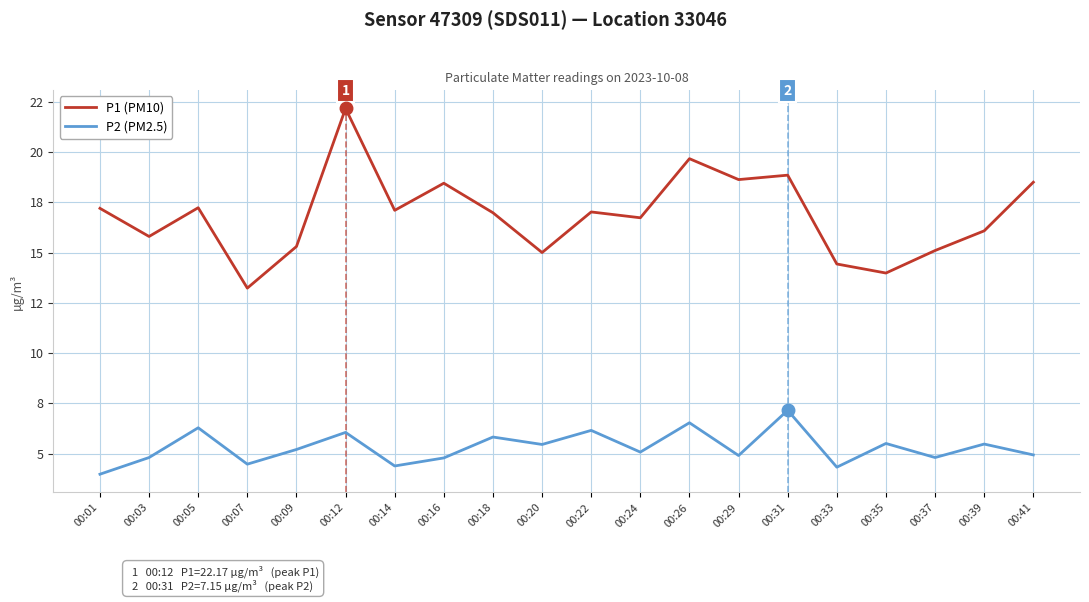

What are all the series names shown in the legend?

P1 (PM10), P2 (PM2.5)